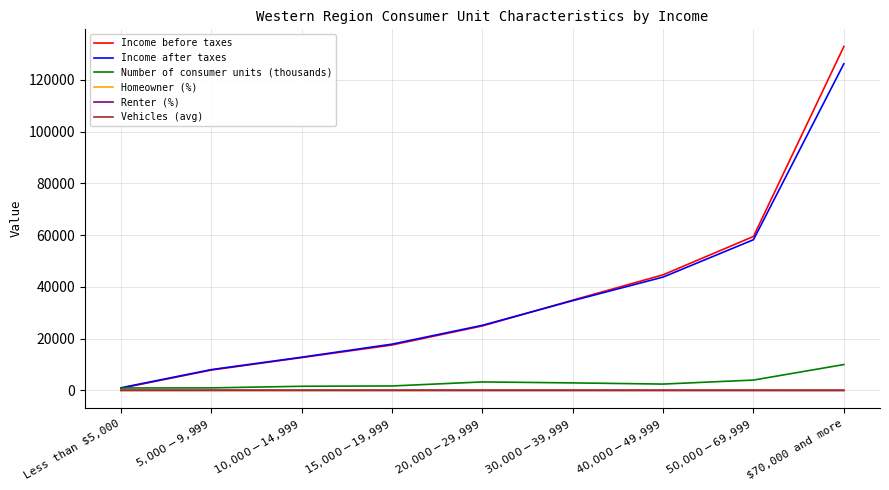

Does the chart display data point markers on the line(s)?

No